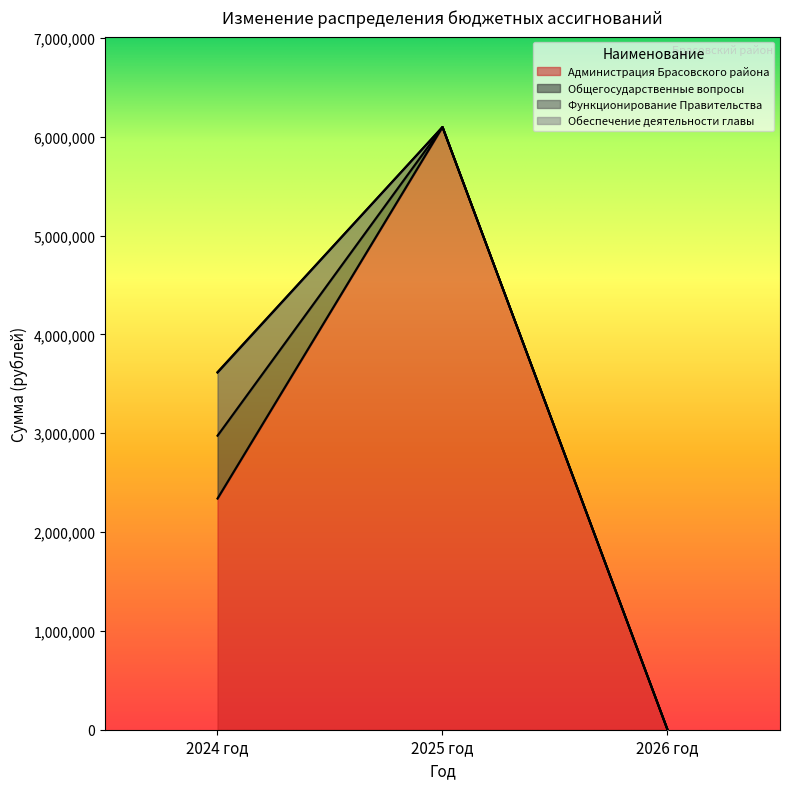

Reading right to left, extract all data points from this chart.

Администрация Брасовского района: 0.0	6097728.0	2338955.5
Общегосударственные вопросы: 0.0	0.0	635714.3
Функционирование Правительства: 0.0	0.0	638077.4
Обеспечение деятельности главы: 0.0	0.0	5536.8